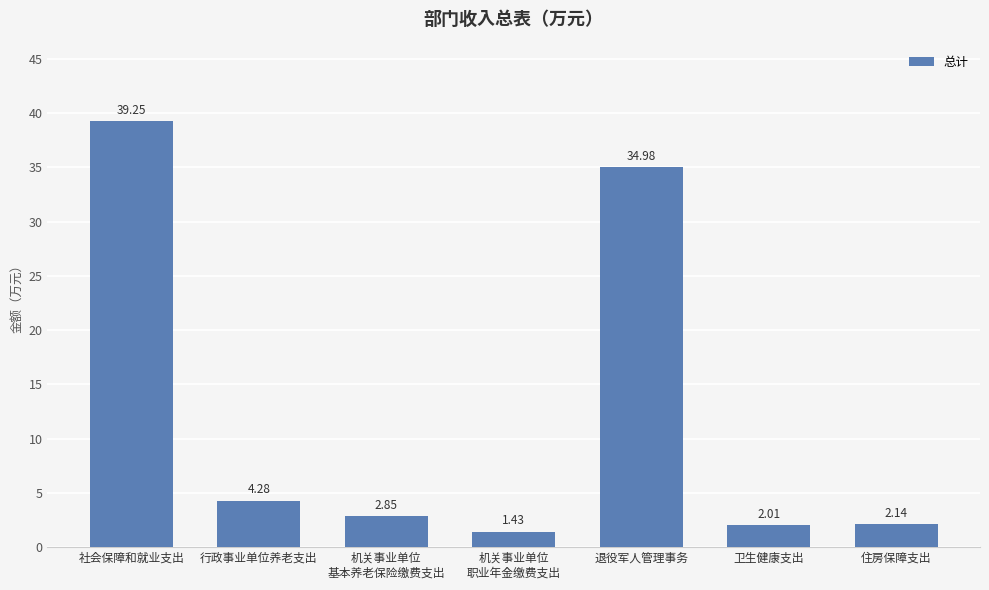

What is the ratio of the value at 退役军人管理事务 to the value at 卫生健康支出?

17.4